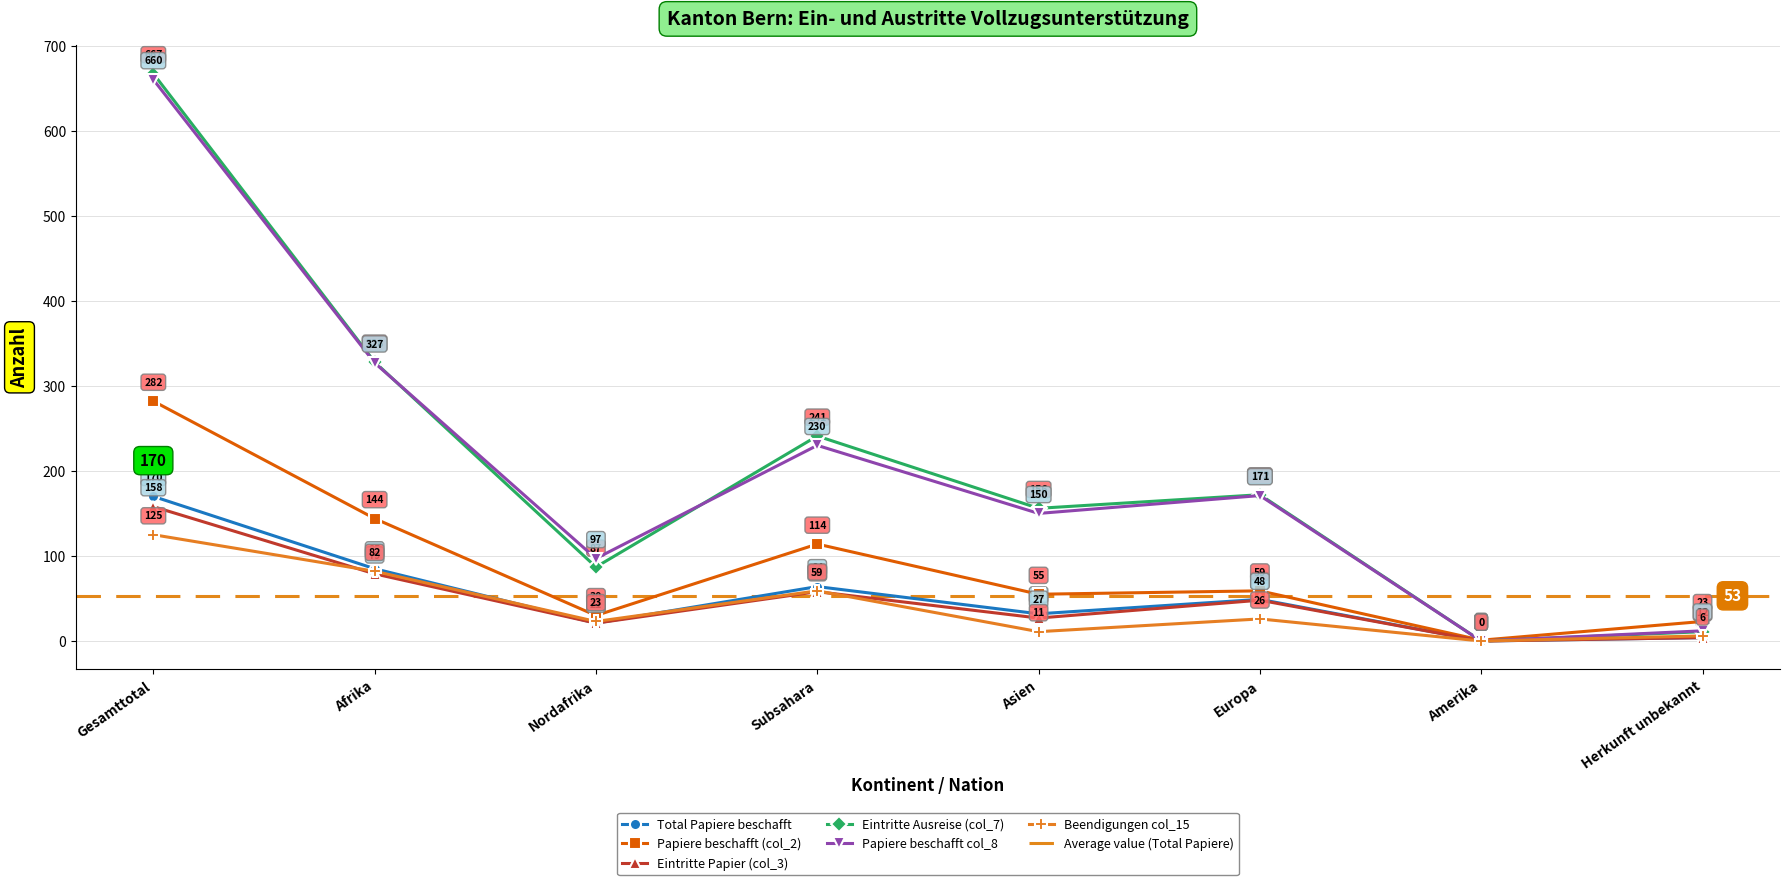

What is the total value across all series at Nordafrika?

279